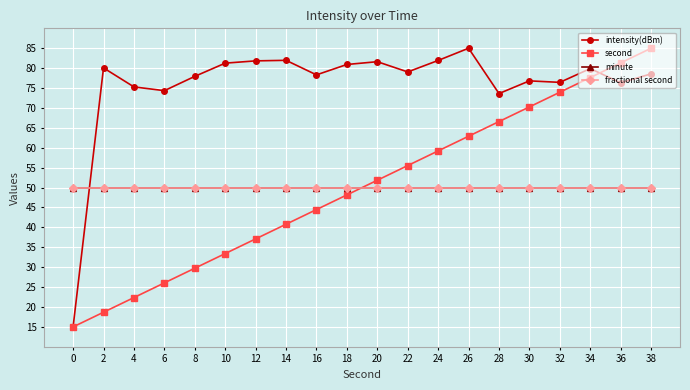

What is the sum of all intensity(dBm) values?

1516.1